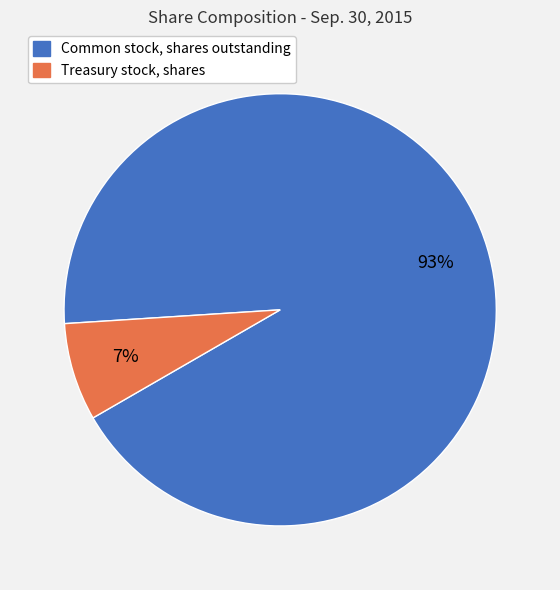

Approximately how many times larger is the value at Treasury stock, shares compared to Common stock, shares outstanding?

0.1